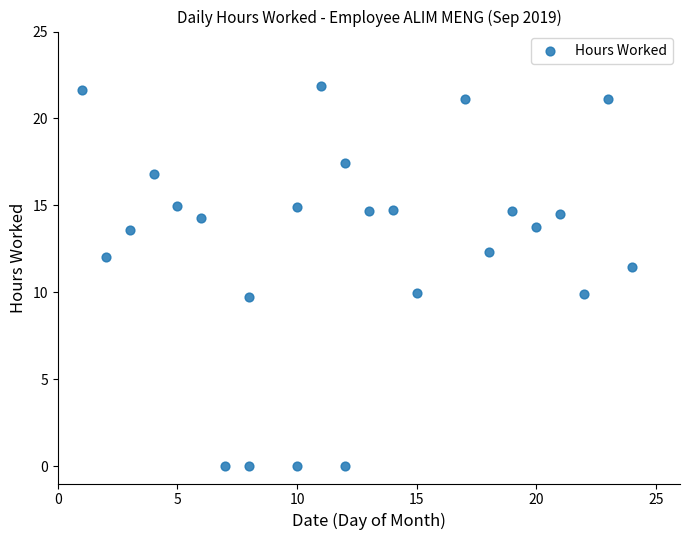

What is the range of X values (max minus min)?

23.0